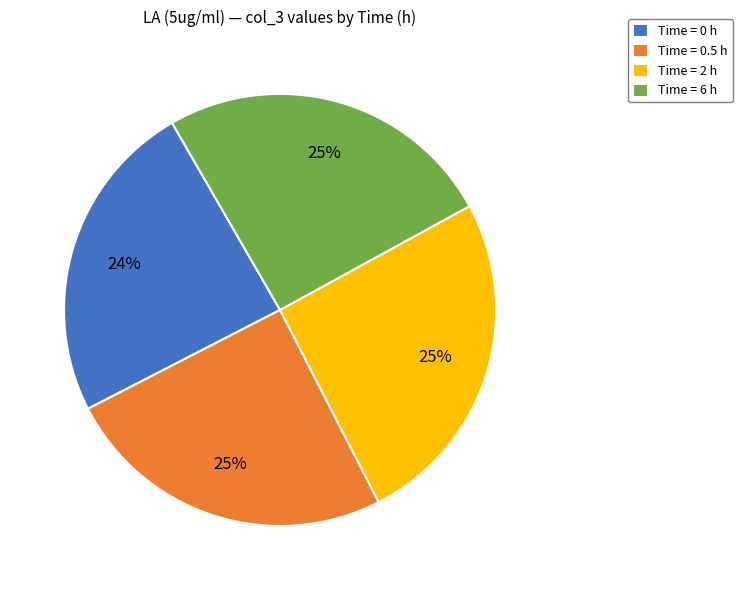

Is it true that Time = 0 h is 13% of the pie?

False